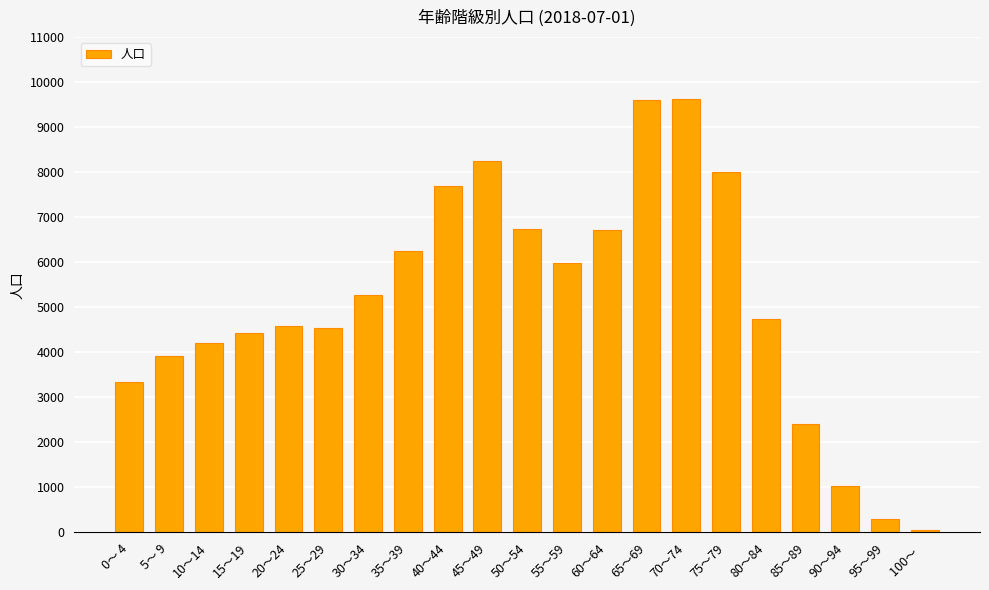

At which label does the data first exceed 4732?

30～34